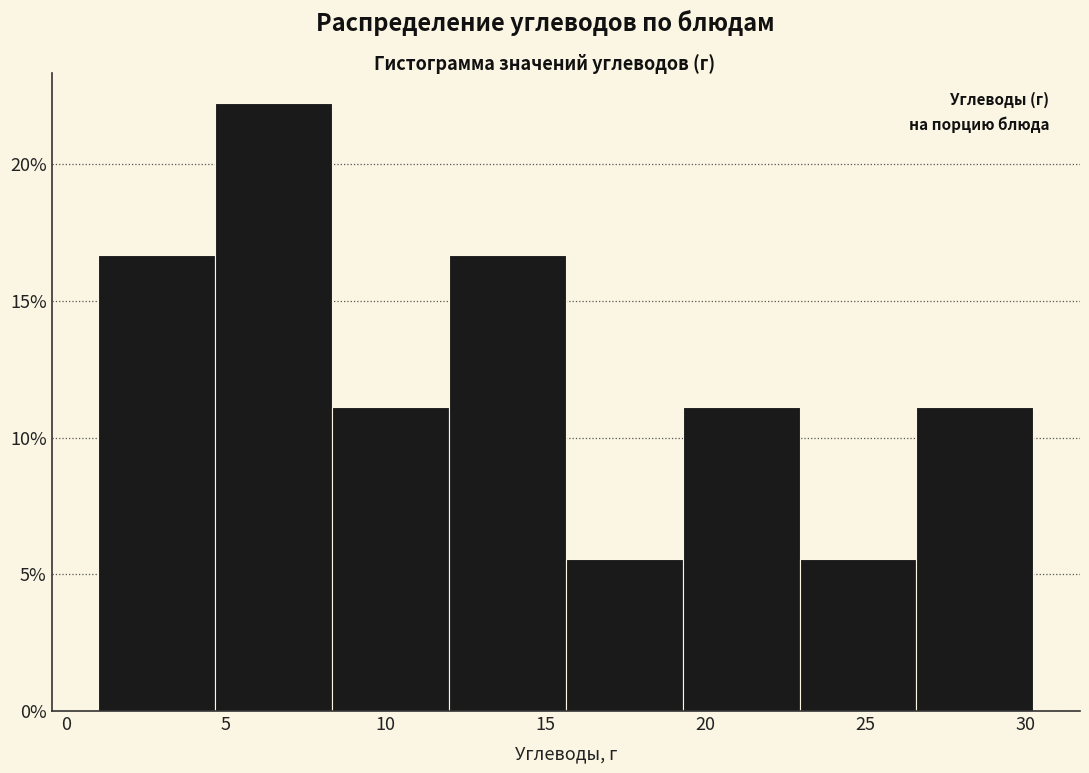

Which range on the x-axis has the tallest bar?

4.5 to 8.5